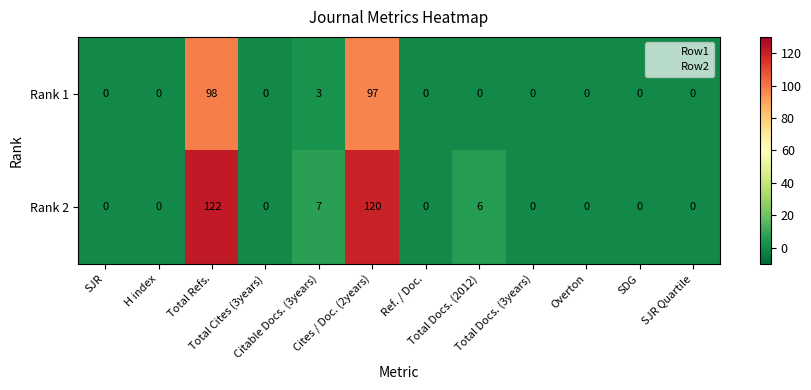

What is the difference between the maximum and minimum values in the Rank 2 series?

122